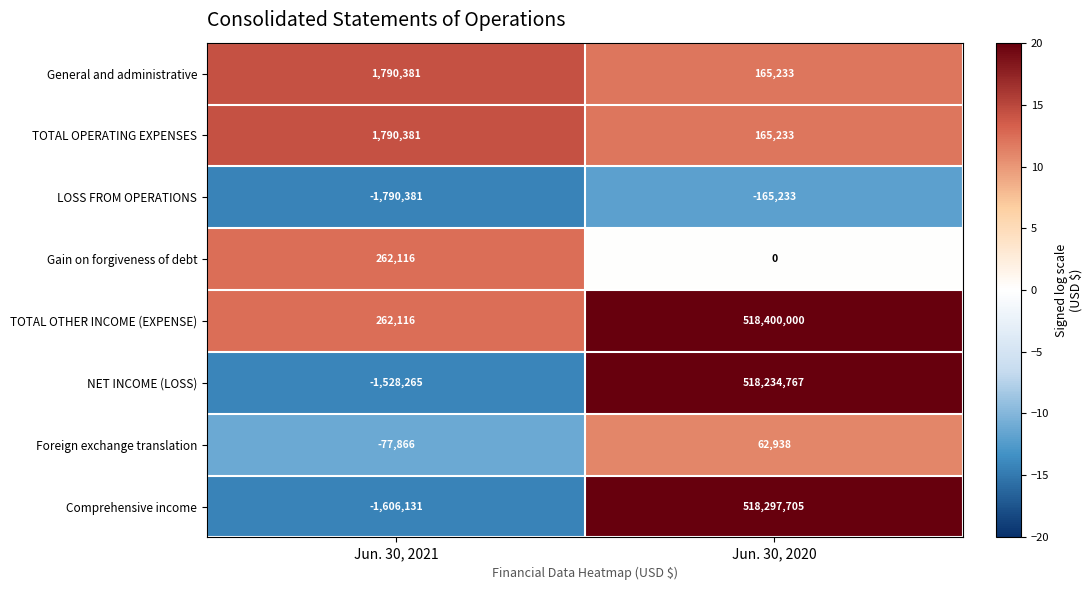

Rank the categories by Foreign exchange translation value from lowest to highest.

Jun. 30, 2021, Jun. 30, 2020